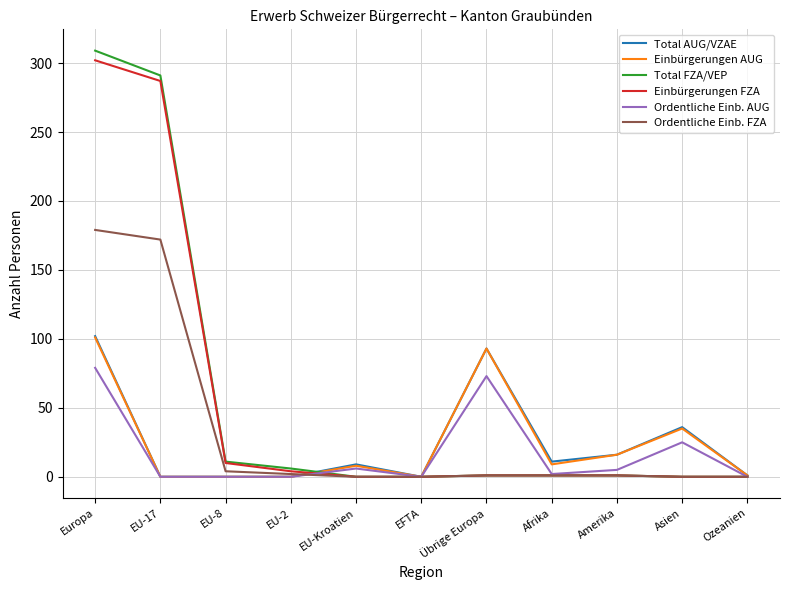

True or false: Ordentliche Einb. FZA has a value of 172 at EU-17.

True